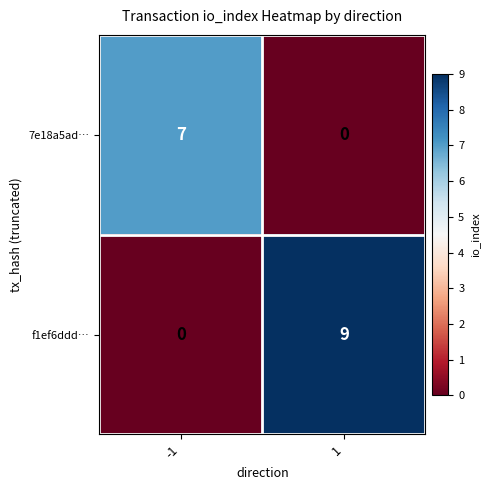

At how many categories does at least one series exceed 8?

1